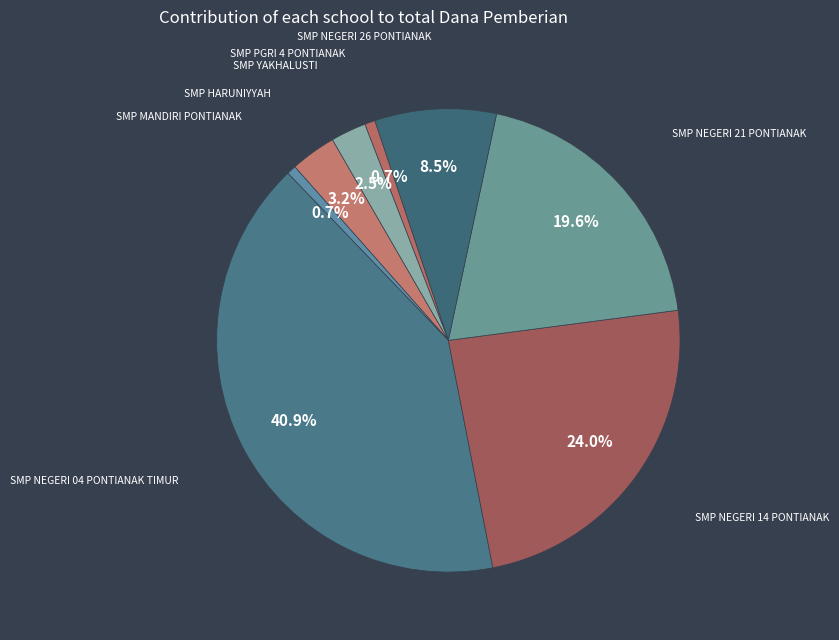

Count the number of slices in the pie.

8